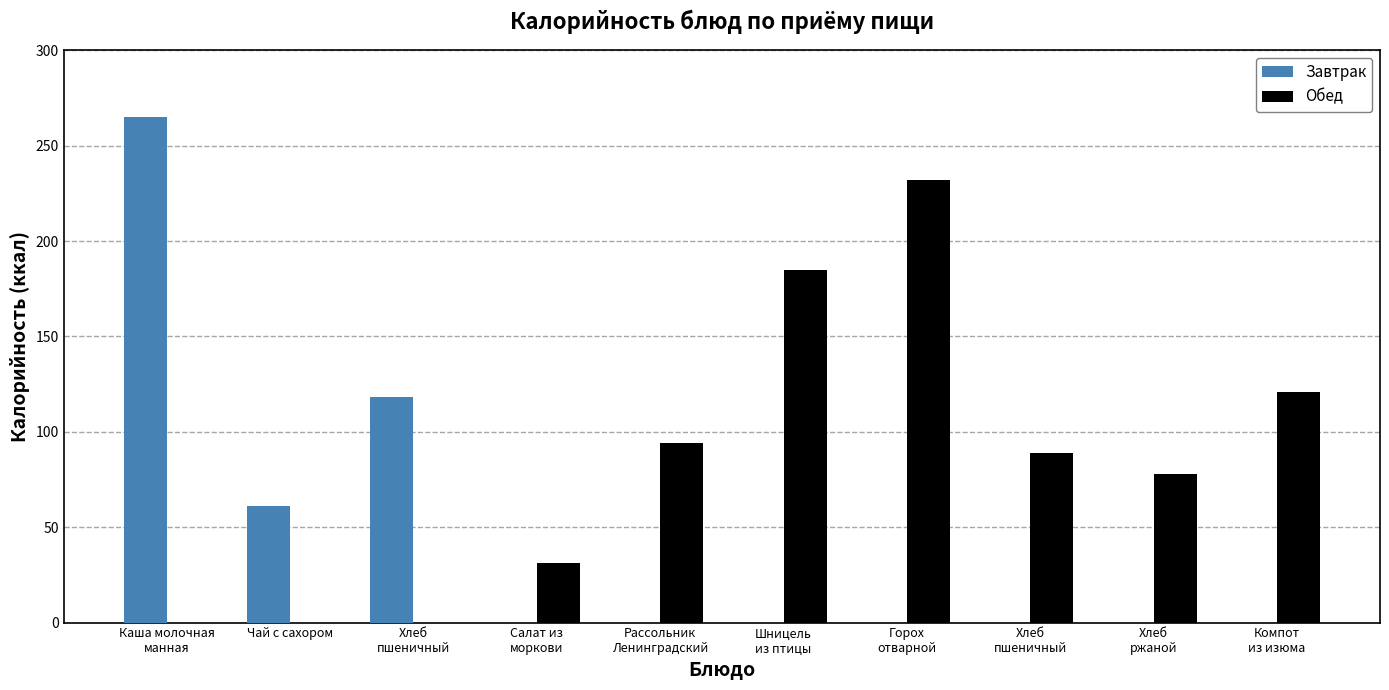

Reading right to left, transcribe all the data shown in this chart.

Завтрак: Компот
из изюма=0	Хлеб
ржаной=0	Хлеб
пшеничный=0	Горох
отварной=0	Шницель
из птицы=0	Рассольник
Ленинградский=0	Салат из
моркови=0	Хлеб
пшеничный=118	Чай с сахором=61	Каша молочная
манная=265
Обед: Компот
из изюма=121	Хлеб
ржаной=78	Хлеб
пшеничный=89	Горох
отварной=232	Шницель
из птицы=185	Рассольник
Ленинградский=94	Салат из
моркови=31	Хлеб
пшеничный=0	Чай с сахором=0	Каша молочная
манная=0